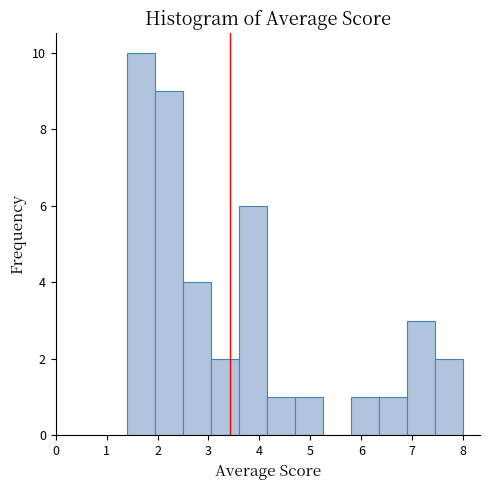

Reading left to right, list every bar in this chart as the range it spans on the x-axis followed by its height. Neither the bar edges nor the heights are printed on the chart, so give them approximately, as read against the axes.

1.40 to 1.95: 10
1.95 to 2.50: 9
2.50 to 3.05: 4
3.05 to 3.60: 2
3.60 to 4.15: 6
4.15 to 4.70: 1
4.70 to 5.25: 1
5.25 to 5.80: 0
5.80 to 6.35: 1
6.35 to 6.90: 1
6.90 to 7.45: 3
7.45 to 8.00: 2